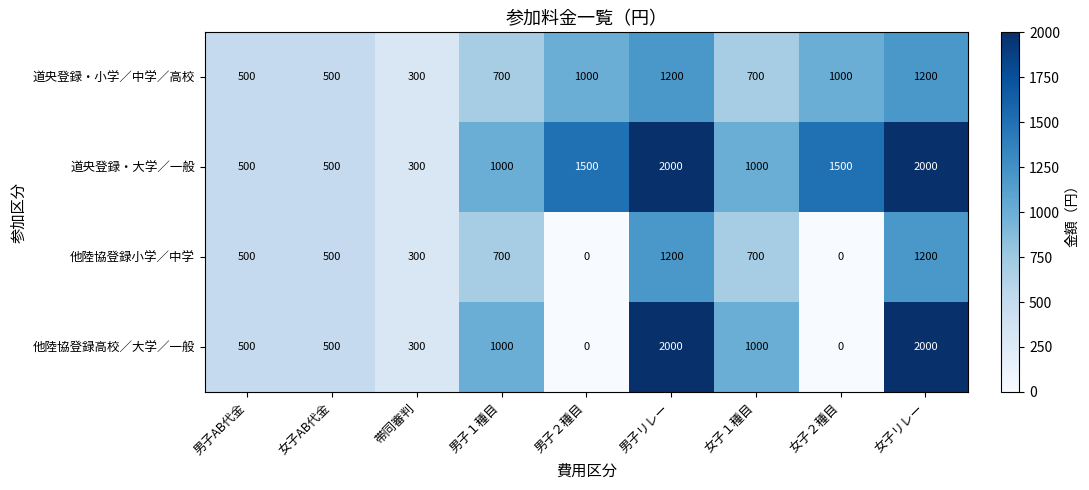

Which series has the largest range (max minus min)?

他陸協登録高校／大学／一般